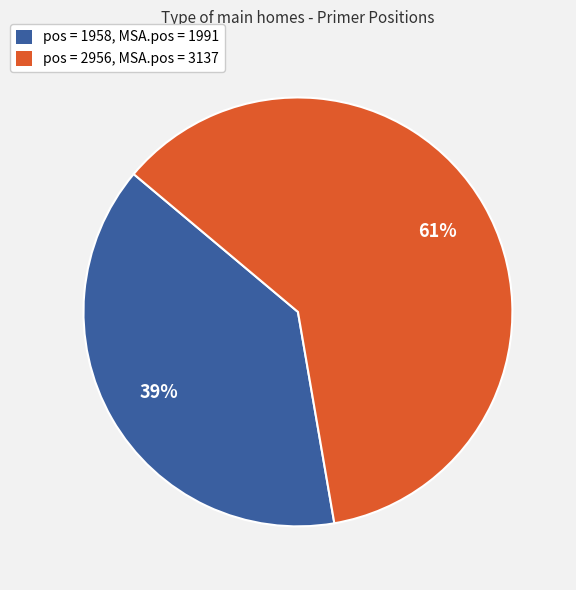

How many slices are in this pie chart?

2